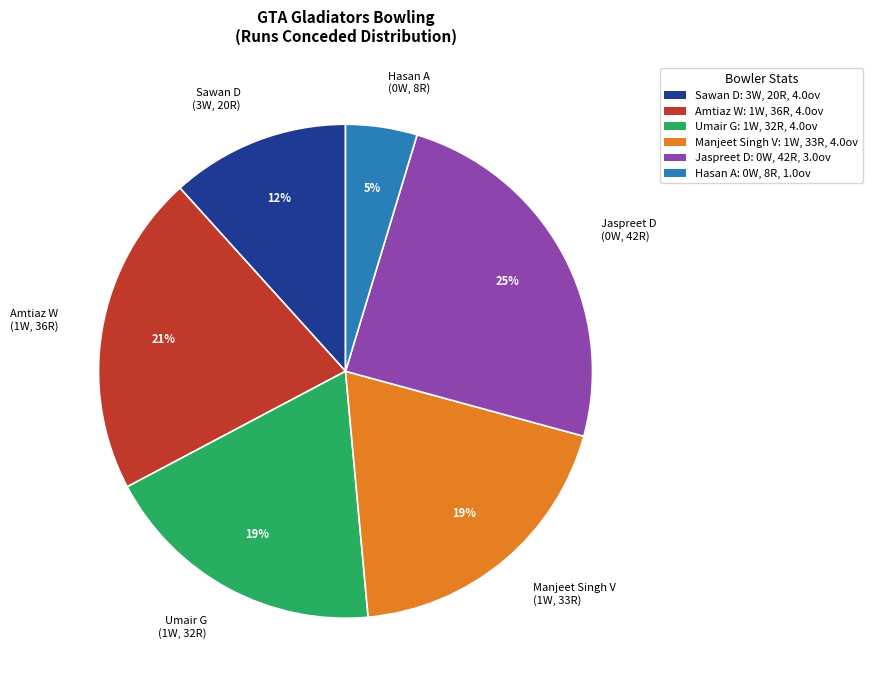

Does any single category account for the majority?

No